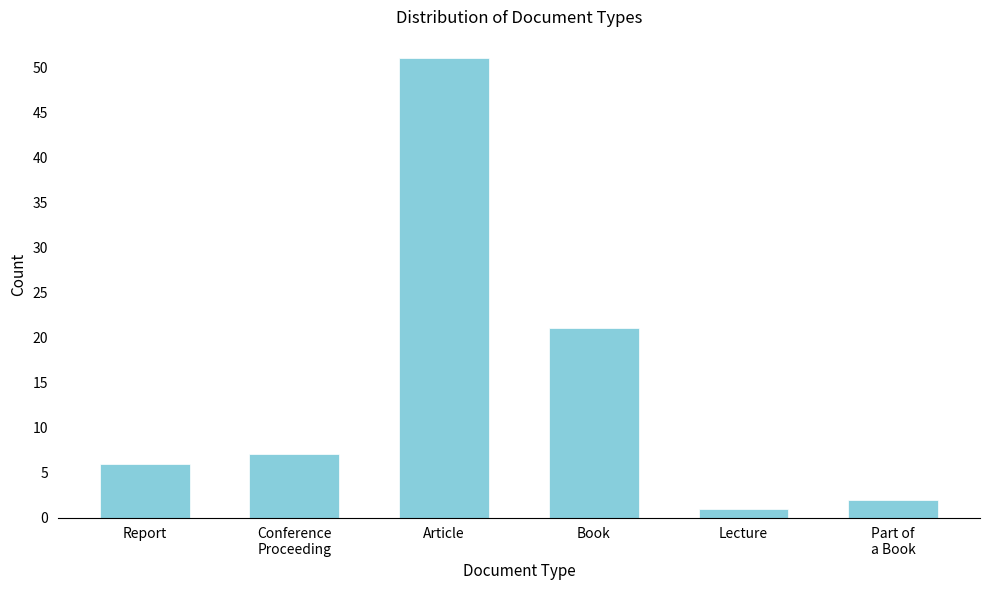

Reading right to left, transcribe all the data shown in this chart.

2	1	21	51	7	6